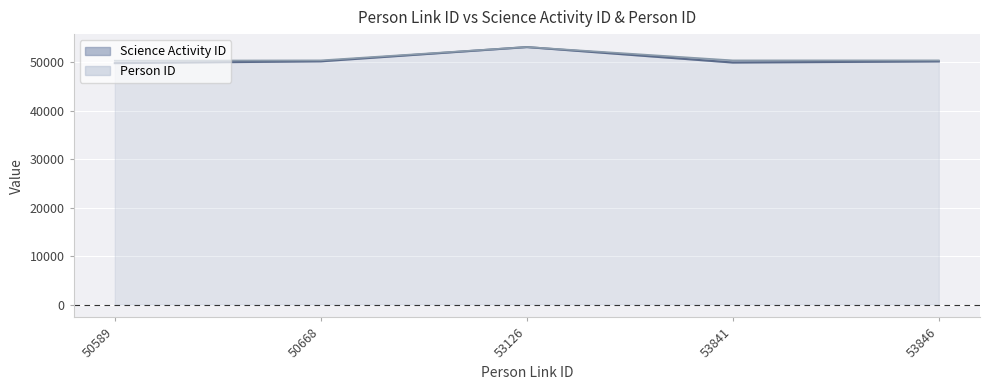

What is the lowest value of the Person ID series?

50303